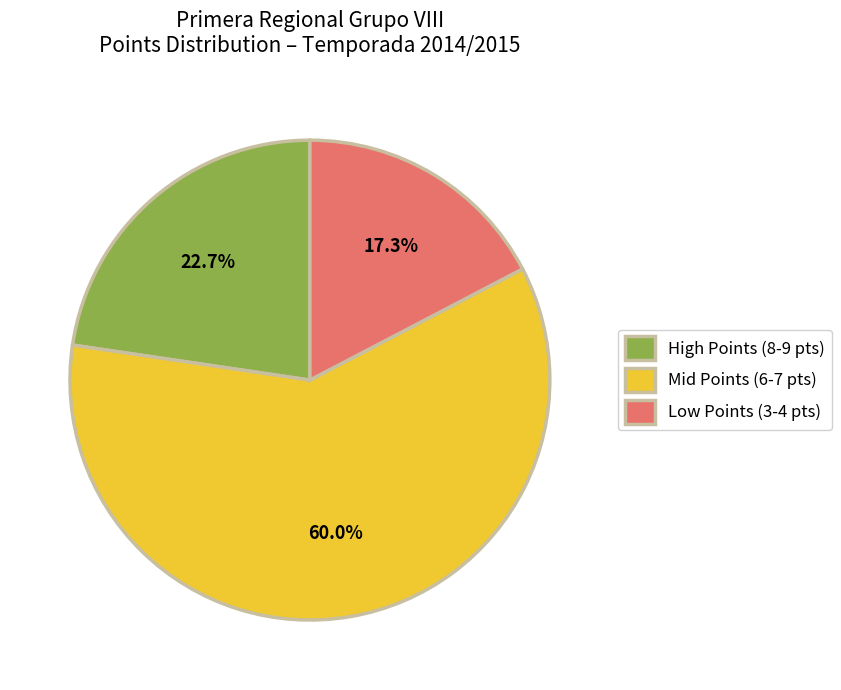

How many slices are in this pie chart?

3